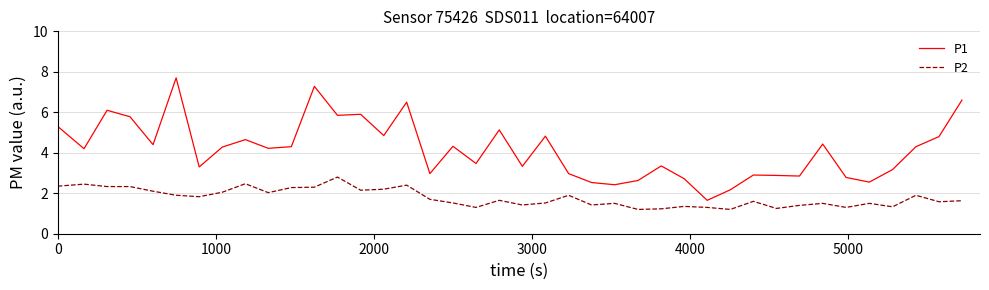

Which series has the largest total across all categories?

P1